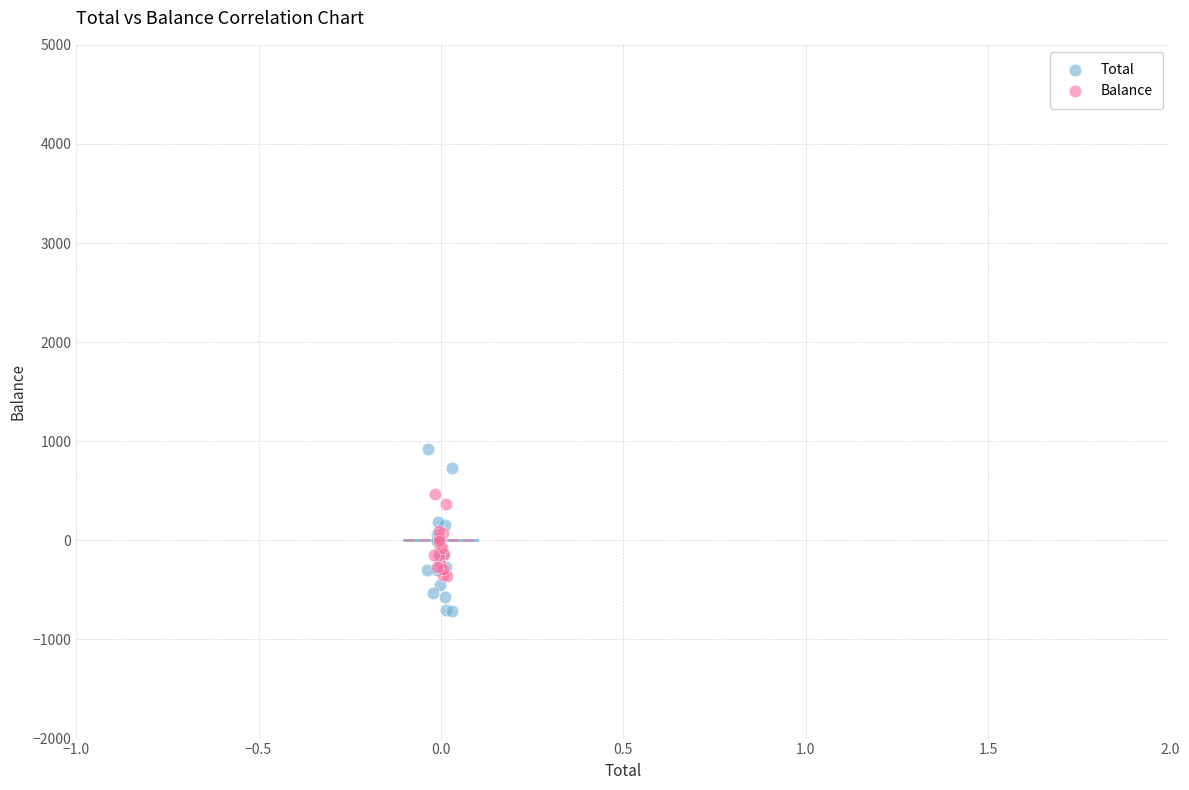

What are all the series names shown in the legend?

Total, Balance